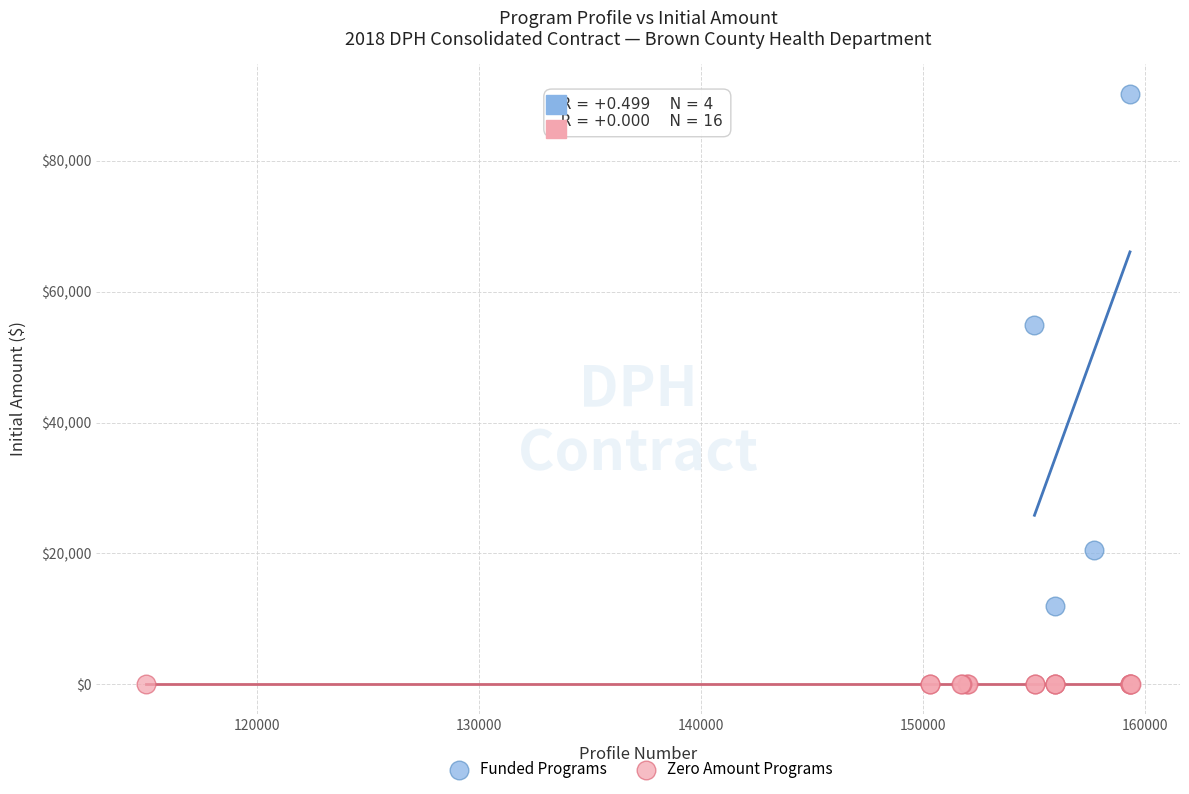

Which series contains the highest Y value?

Funded Programs